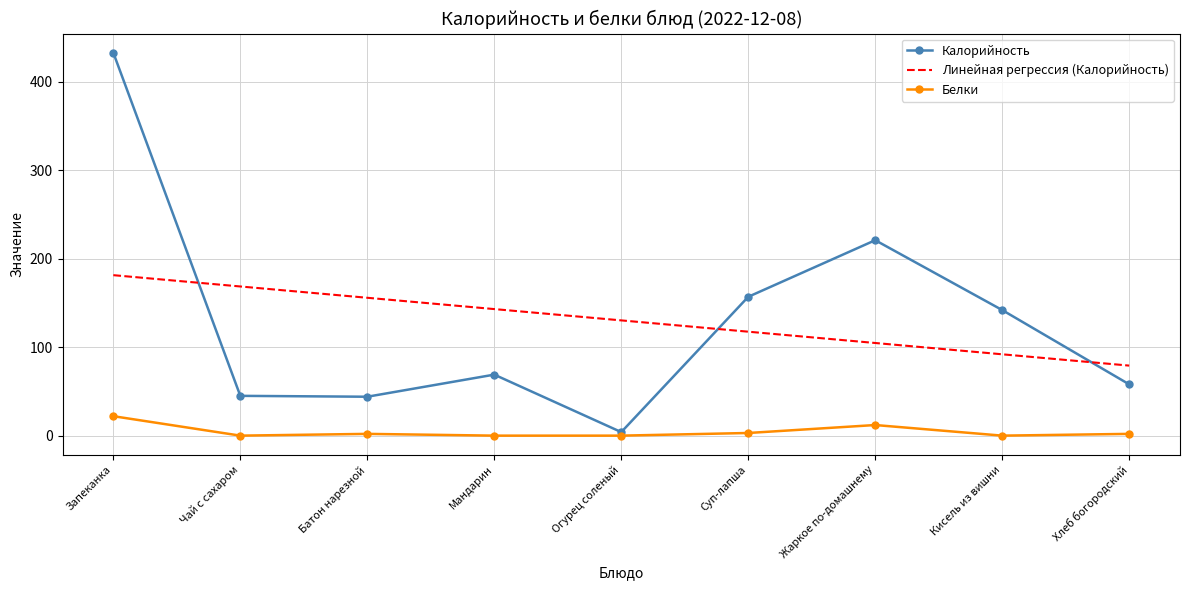

How many values in the Линейная регрессия (Калорийность) series are below 130?

4